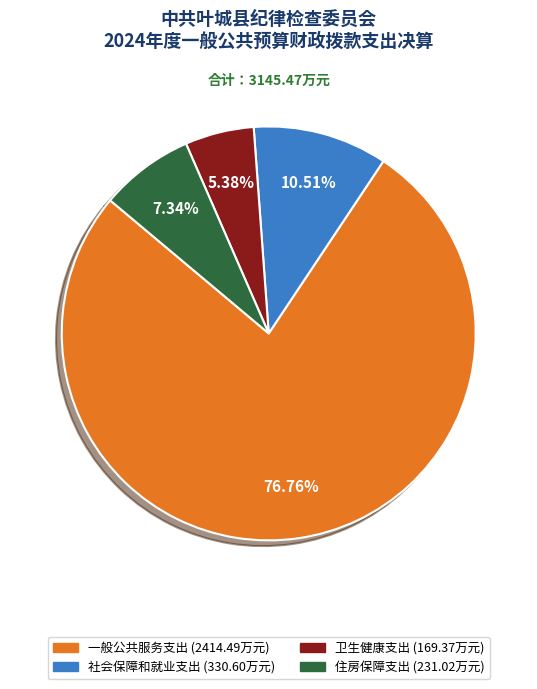

Which has a higher value, 卫生健康支出 or 社会保障和就业支出?

社会保障和就业支出